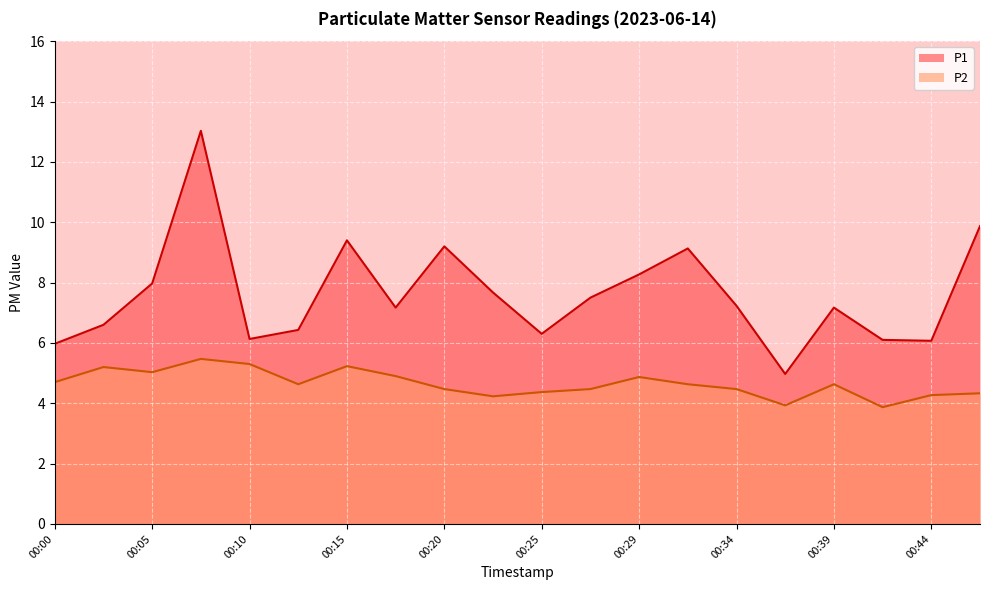

At how many categories does at least one series exceed 12?

1